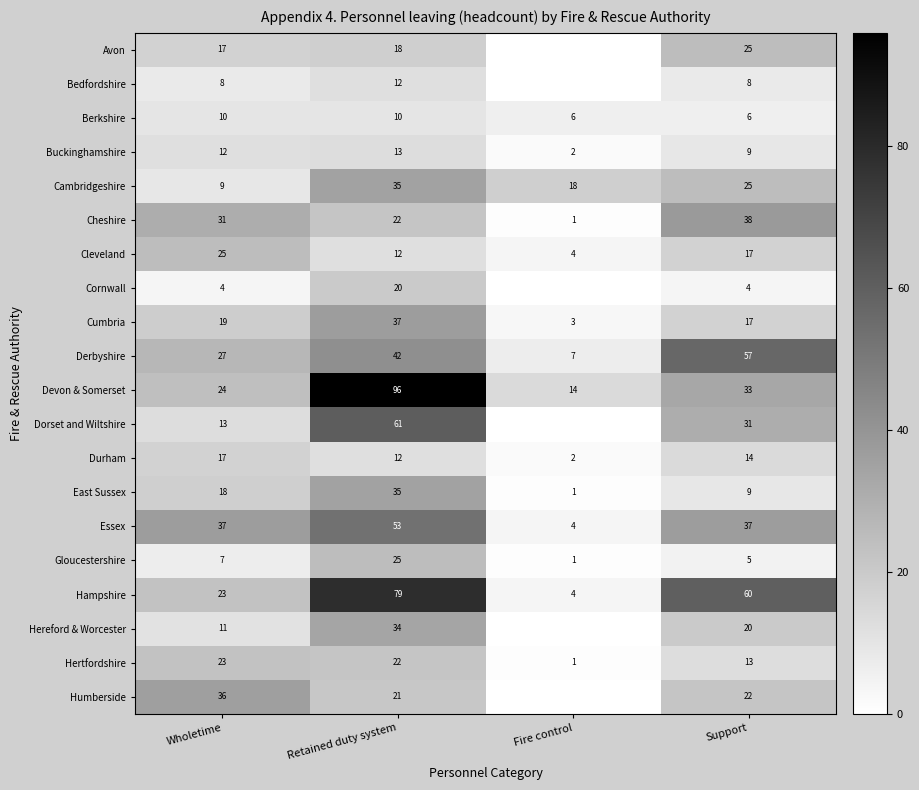

What is the sum of all Cambridgeshire values?

87